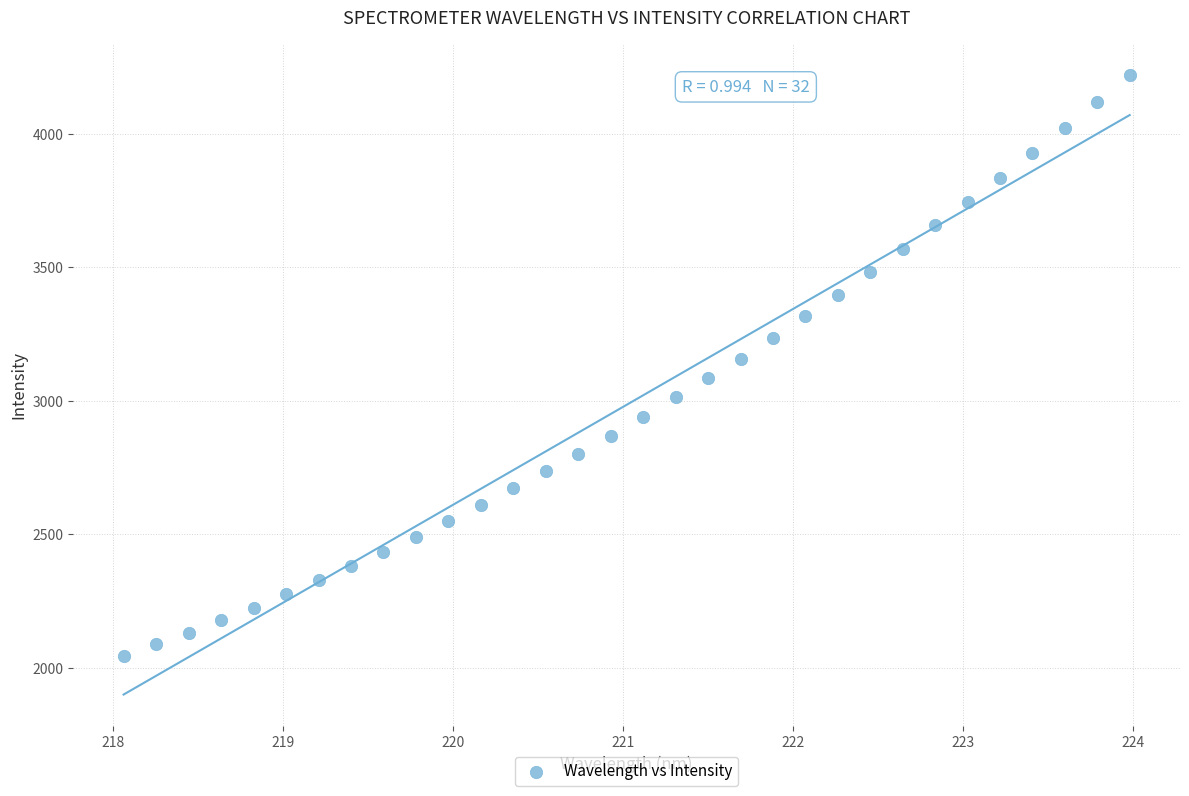

What is the range of Y values (max minus min)?

2172.8